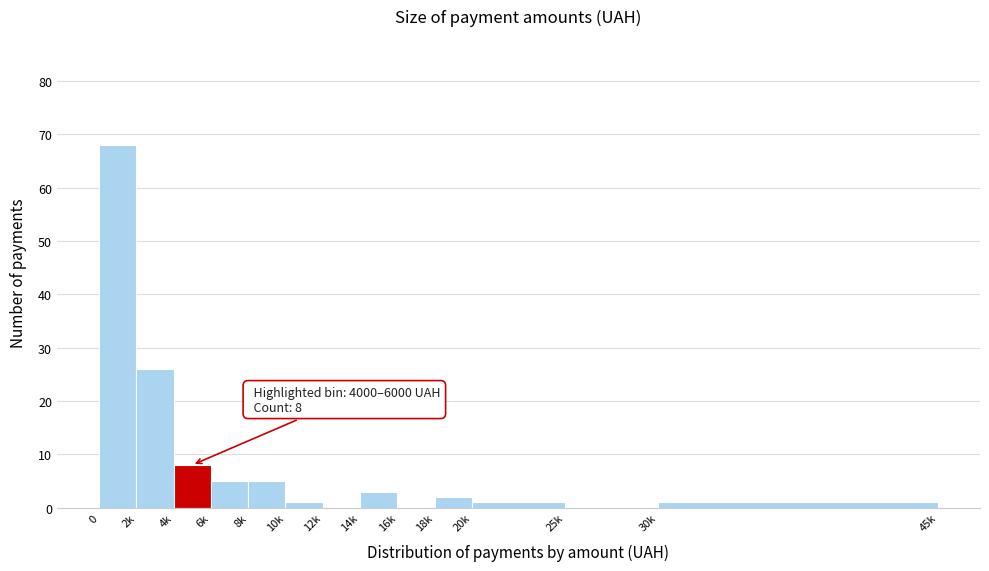

Reading right to left, what are all the values shown in this chart?

30k=1	25k=0	20k=1	18k=2	16k=0	14k=3	12k=0	10k=1	8k=5	6k=5	4k=8	2k=26	0=68